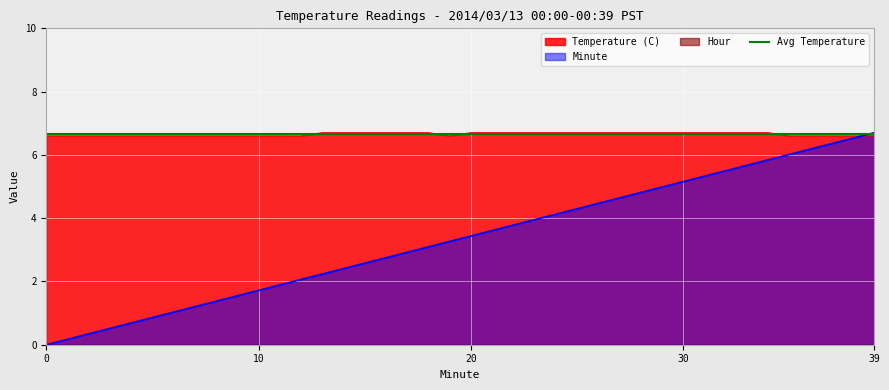

Read the Temperature (C) value at 20.

6.7